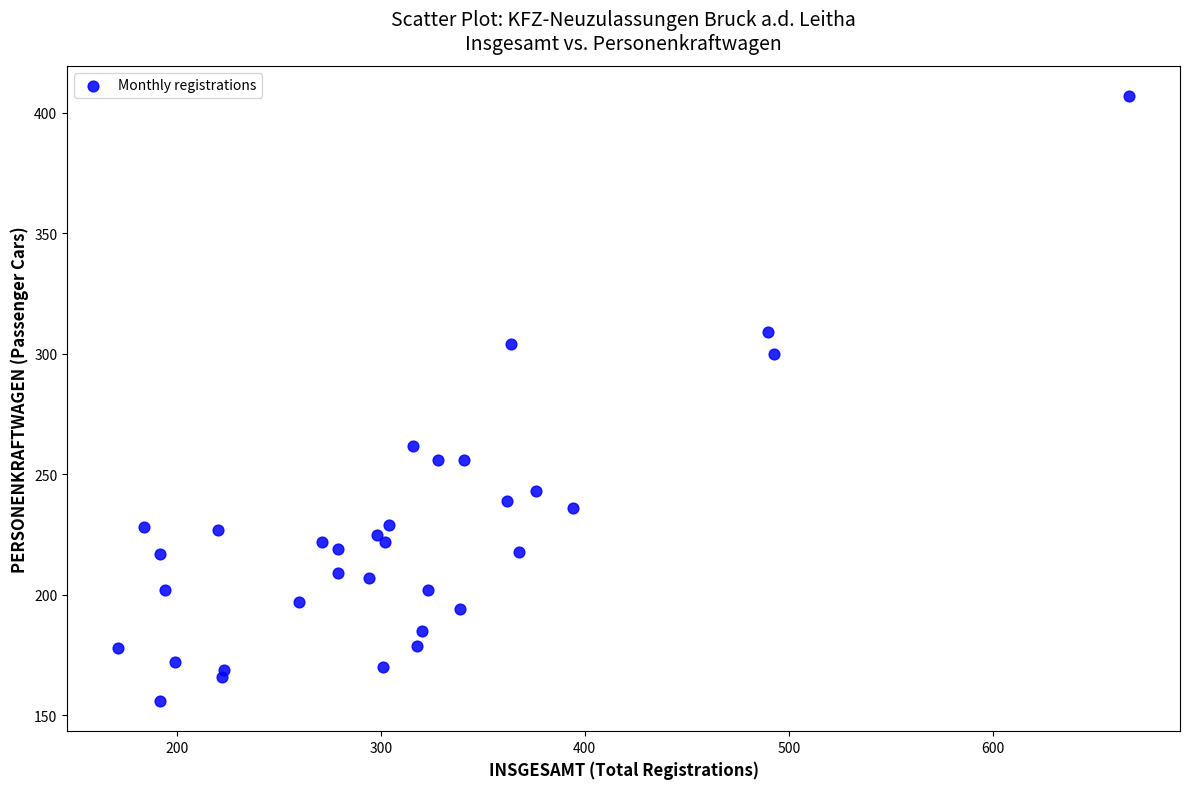

What is the range of X values (max minus min)?

496